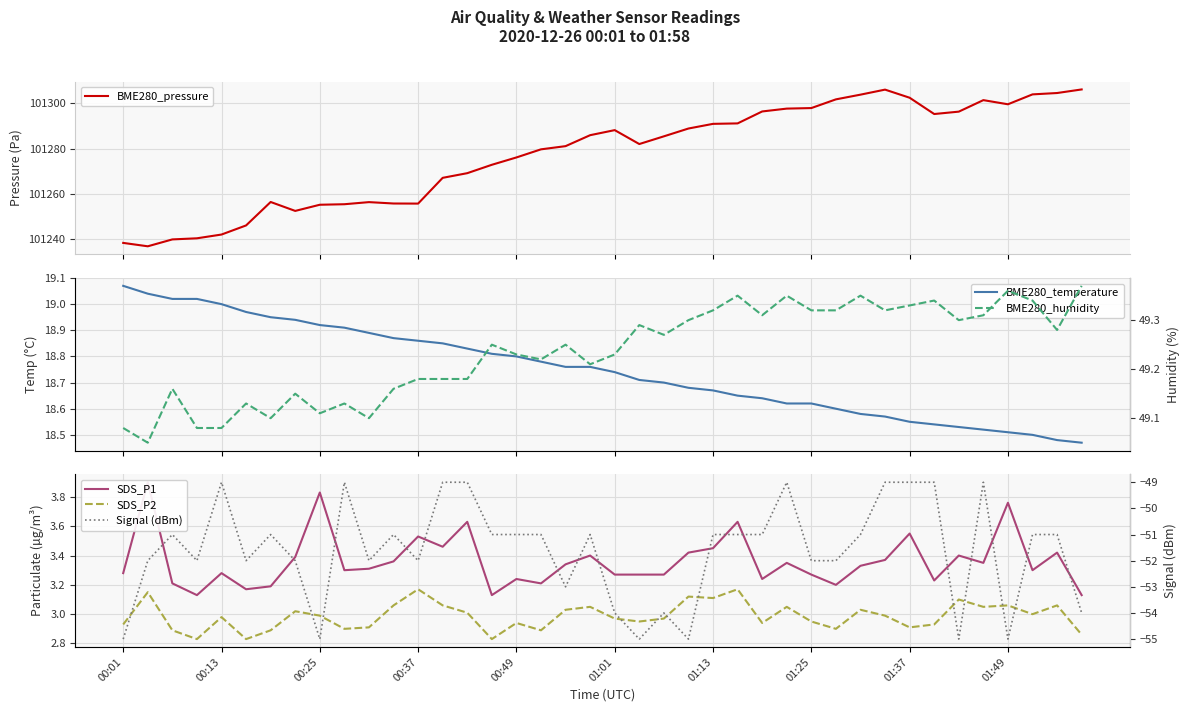

True or false: BME280_pressure has a value of 101269.2 at 14.

True